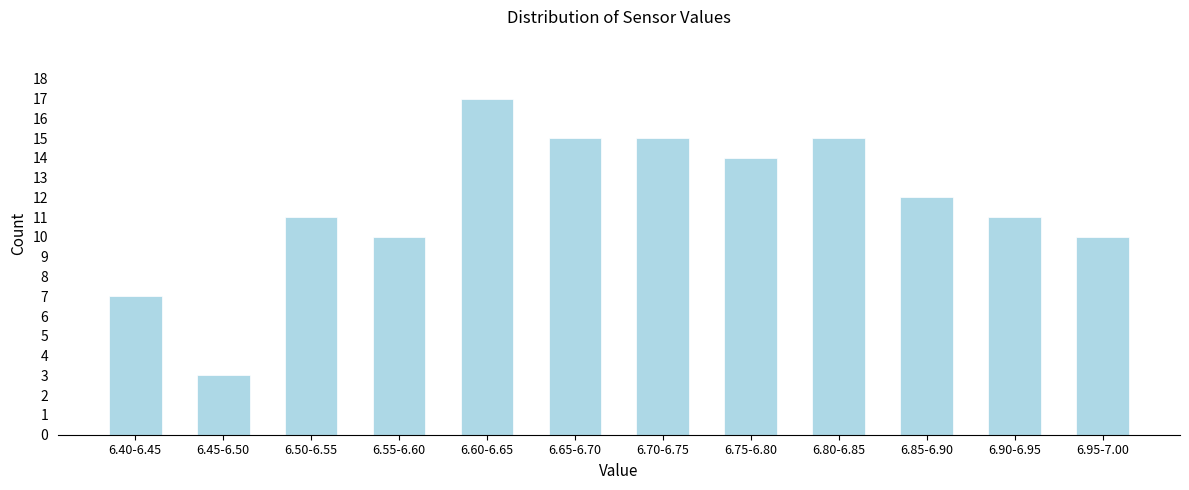

Reading left to right, what are all the values shown in this chart?

7	3	11	10	17	15	15	14	15	12	11	10